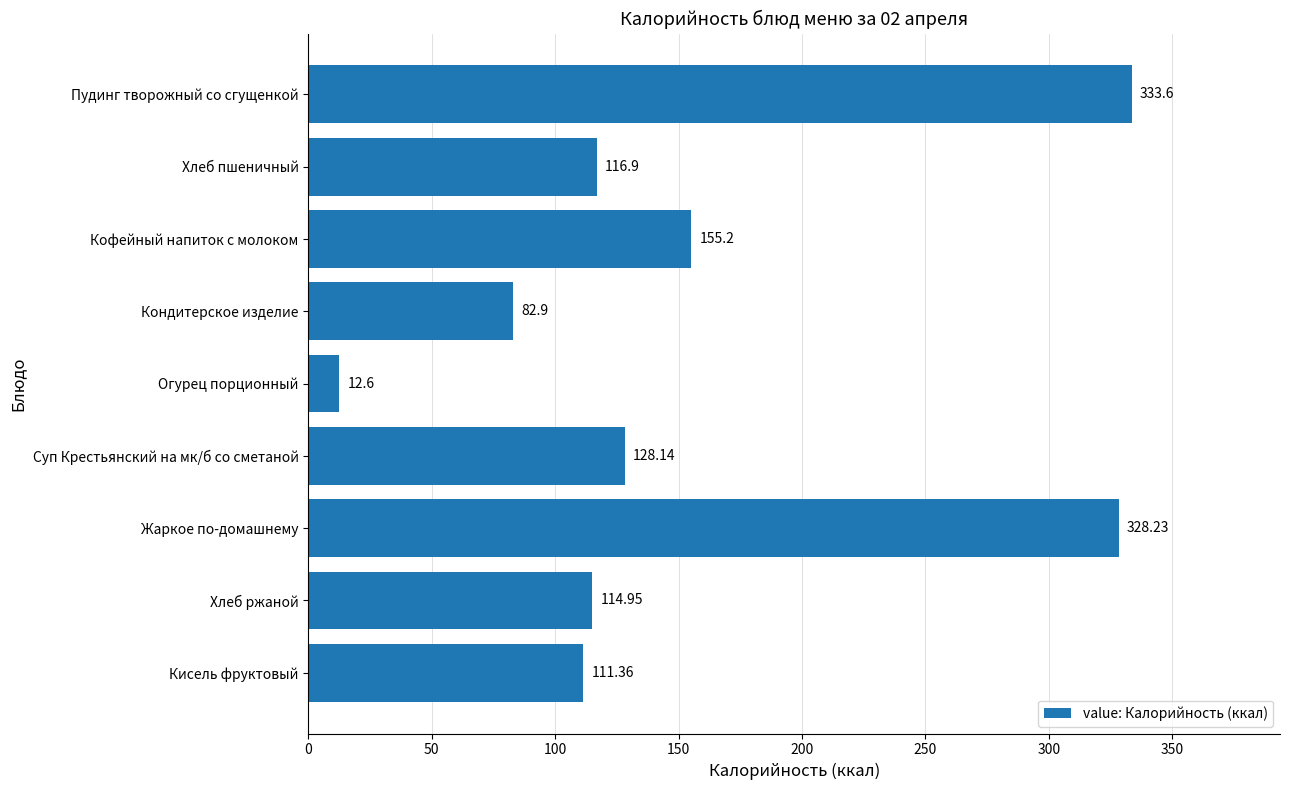

At which label is the value closest to 173?

Кофейный напиток с молоком